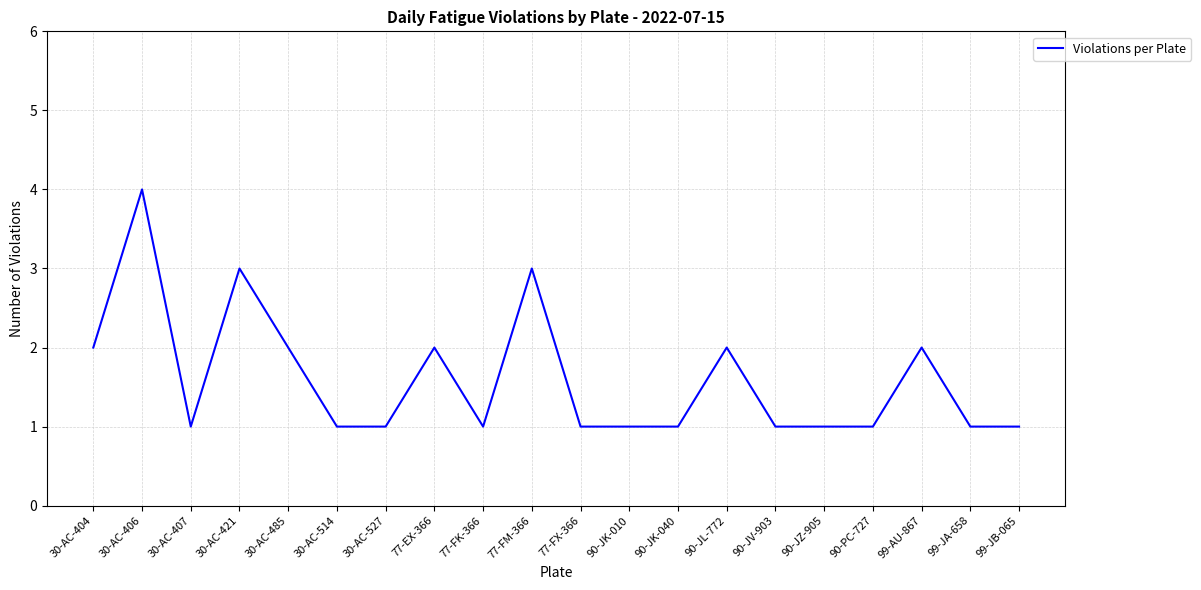

What position from the left is 30-AC-421?

4